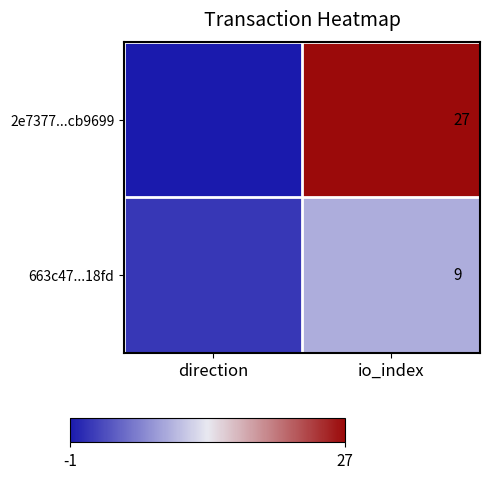

At io_index, list the series in order from largest to smallest.

2e7377...cb9699, 663c47...18fd